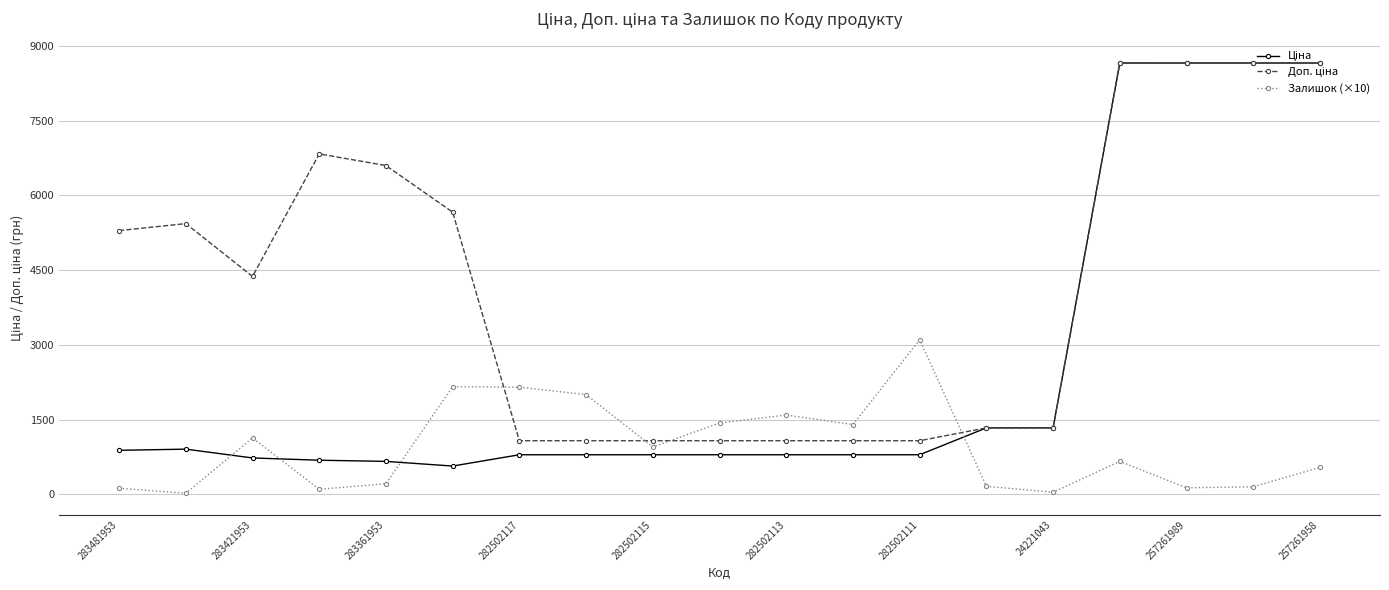

How many data points in Залишок (×10) are less than 660?

9